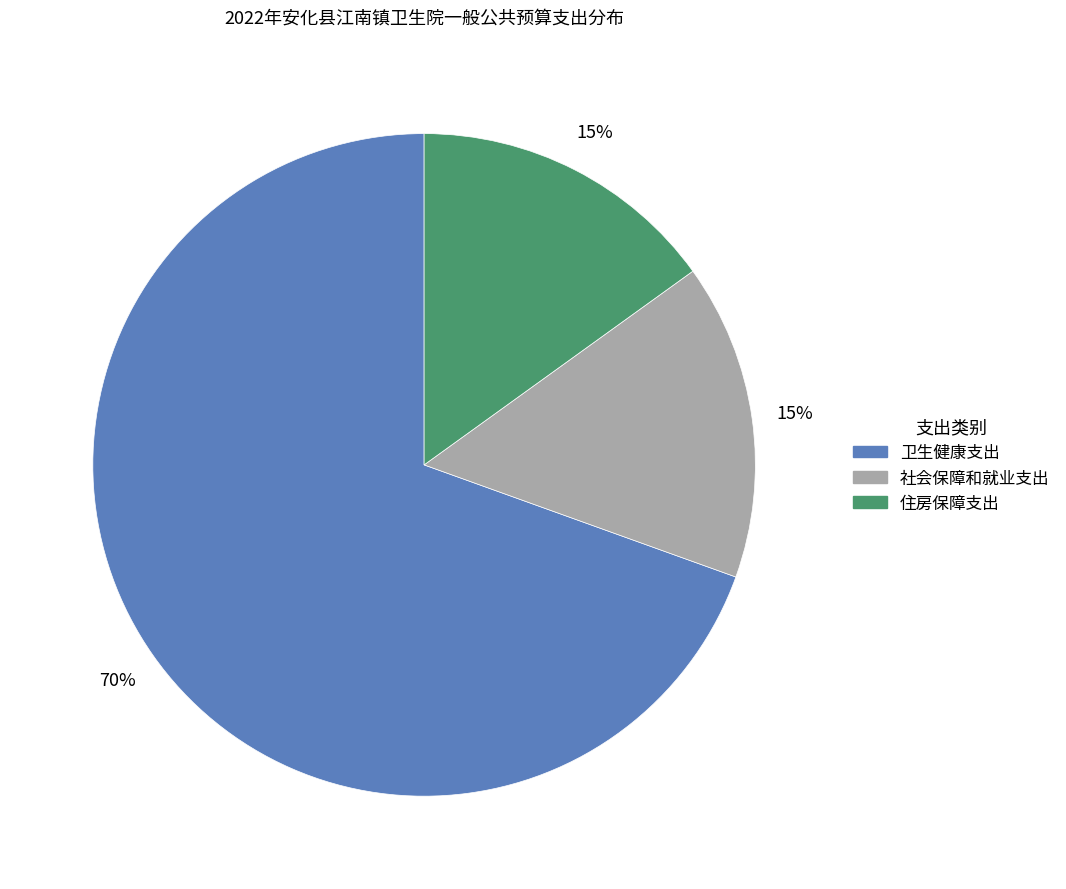

Combined, do 卫生健康支出 and 住房保障支出 account for over 50%?

Yes